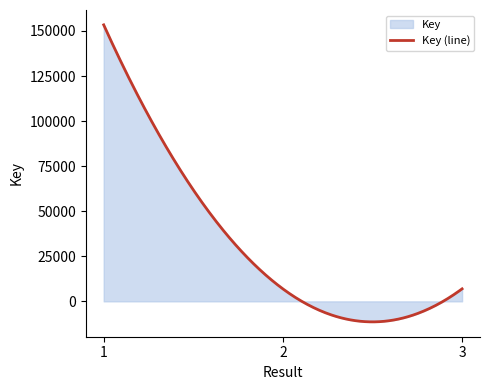

How many lines are shown in the chart?

1